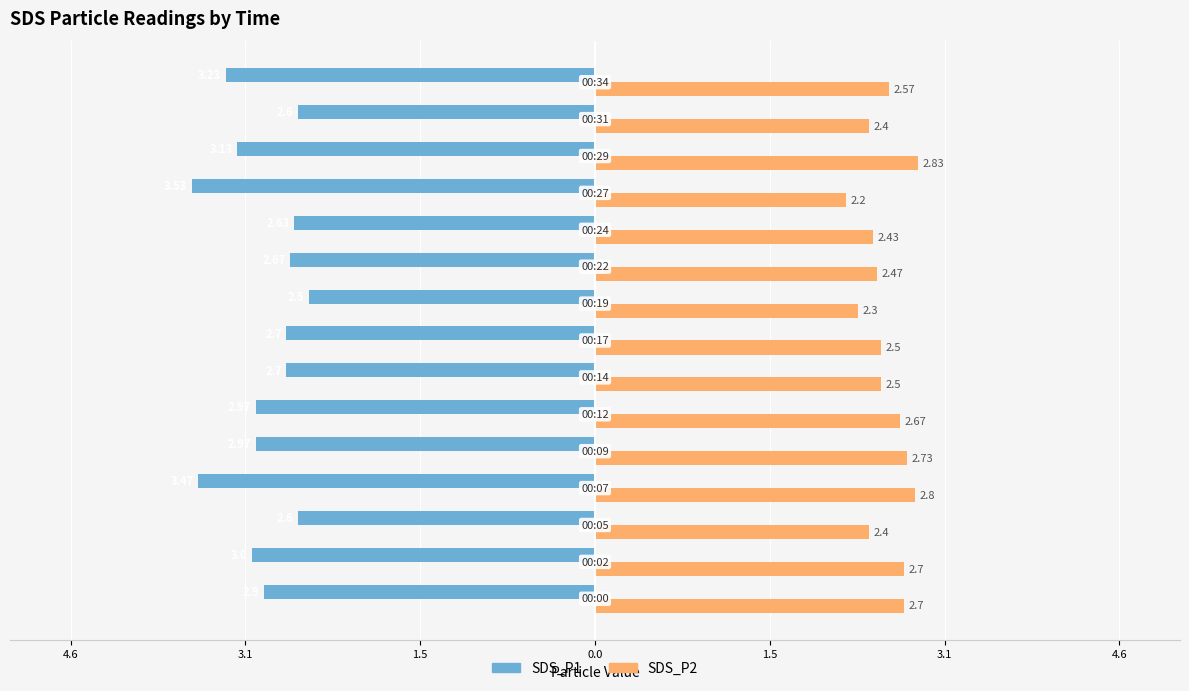

At how many categories does at least one series exceed 2?

15